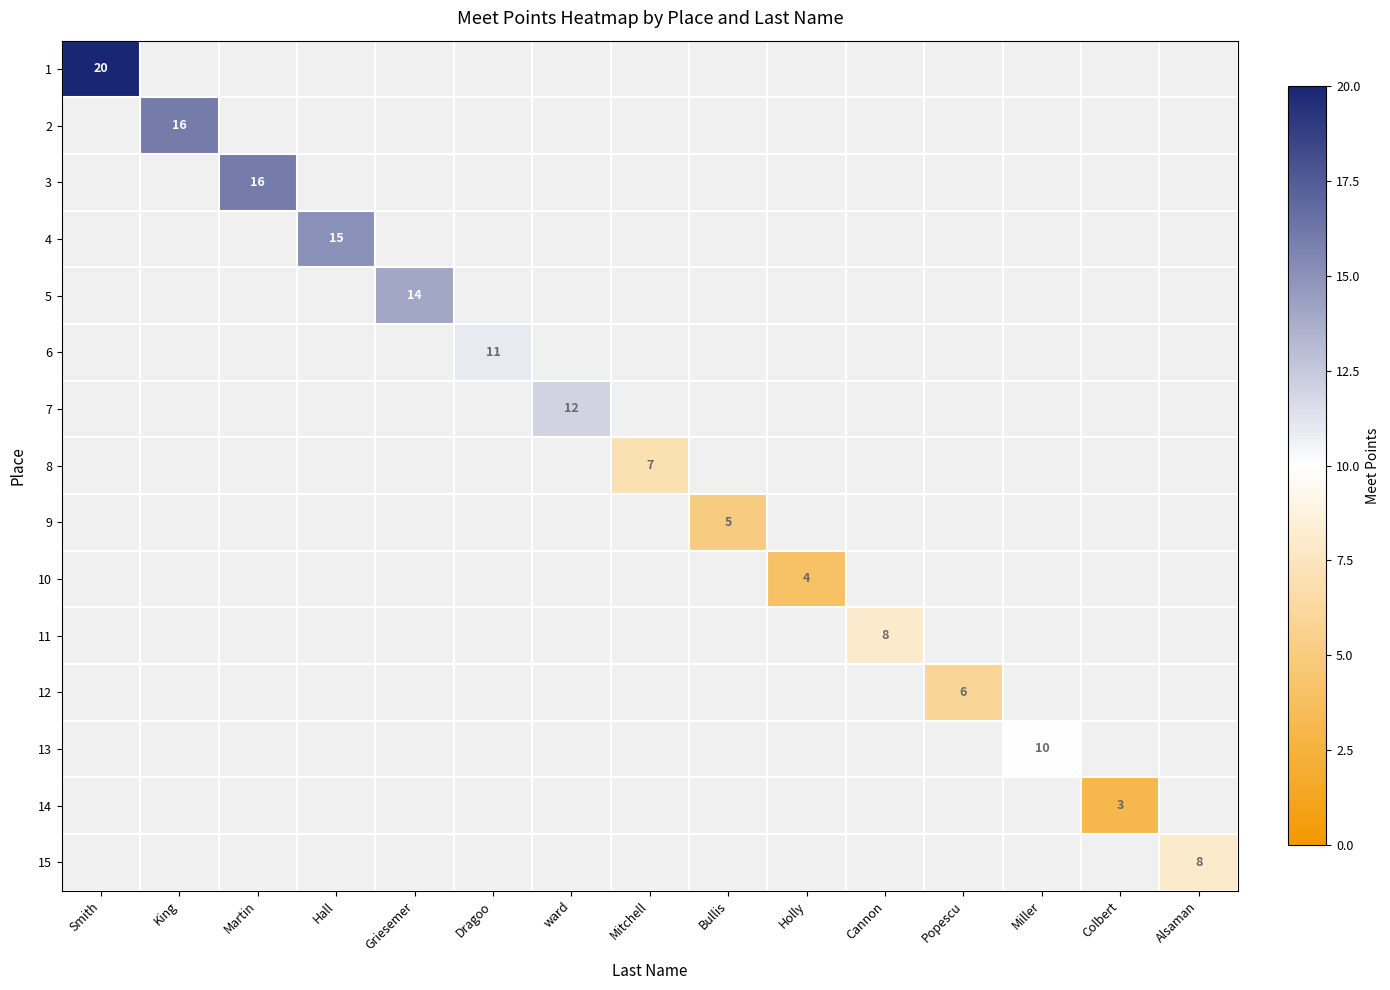

What is the greatest value displayed?

20.0